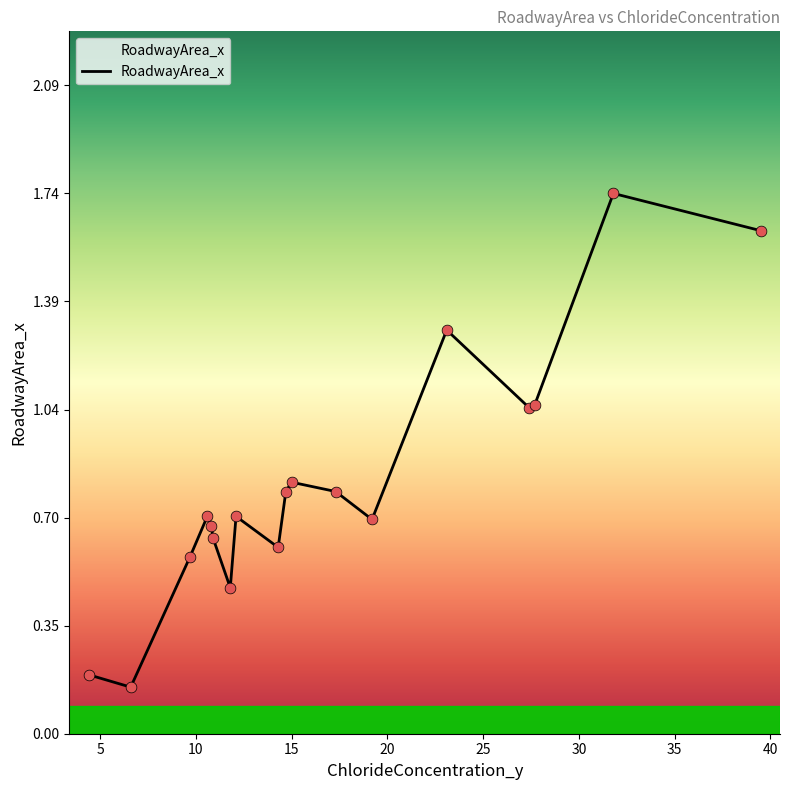

What is the difference between the maximum and minimum values?

1.6